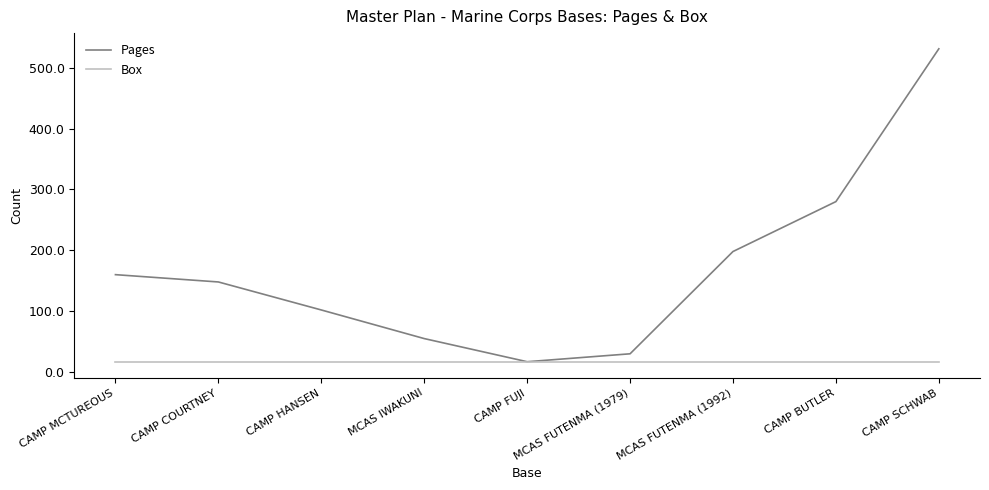

Rank the series by their maximum value, from lowest to highest.

Box, Pages